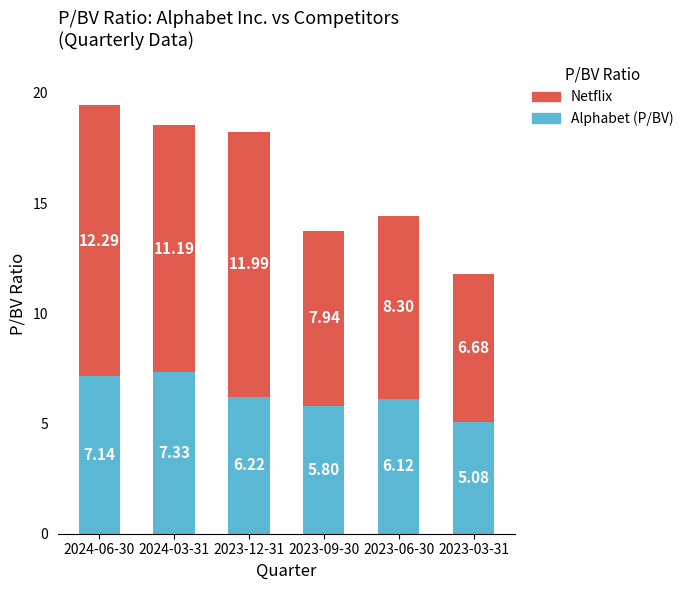

What is the sum of all Alphabet (P/BV) values?

37.7